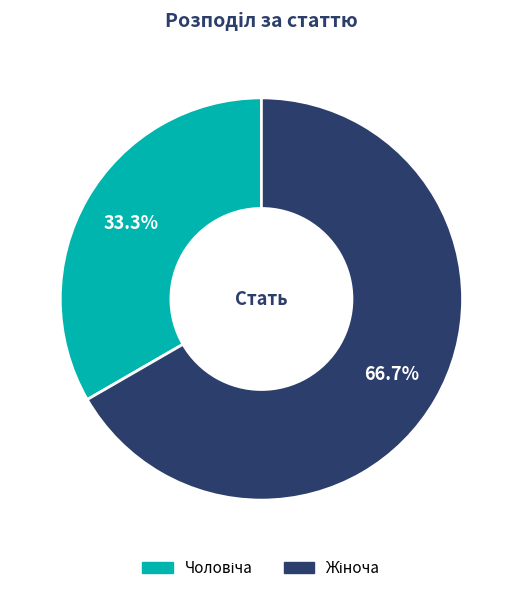

True or false: Чоловіча accounts for 39% of the total.

False